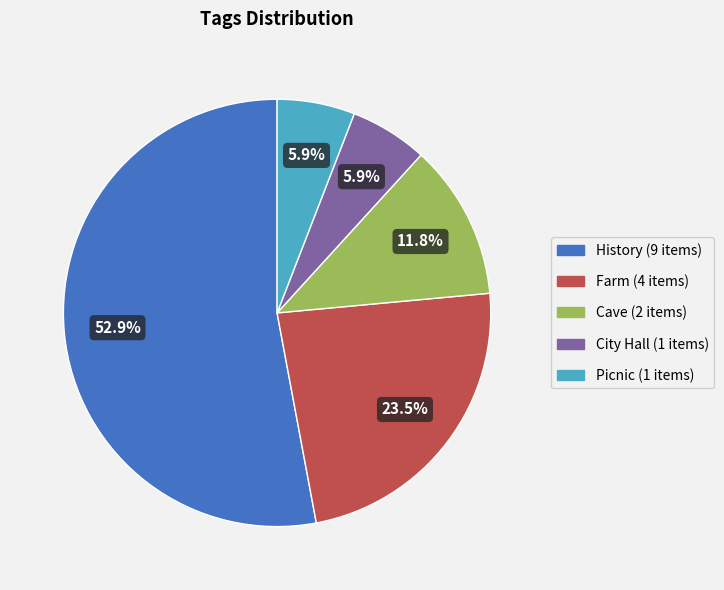

Is there any slice that represents more than half of the pie?

Yes